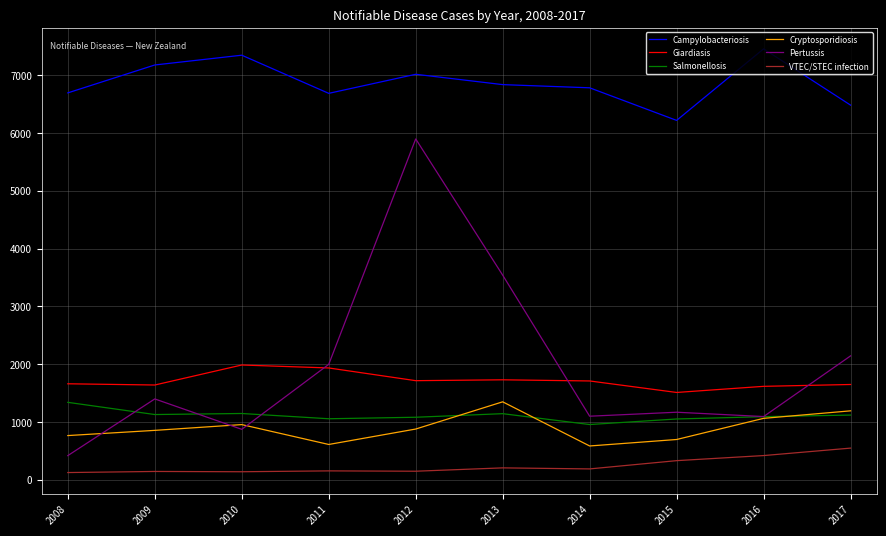

What is the difference between the second highest and minimum values in the Salmonellosis series?

191